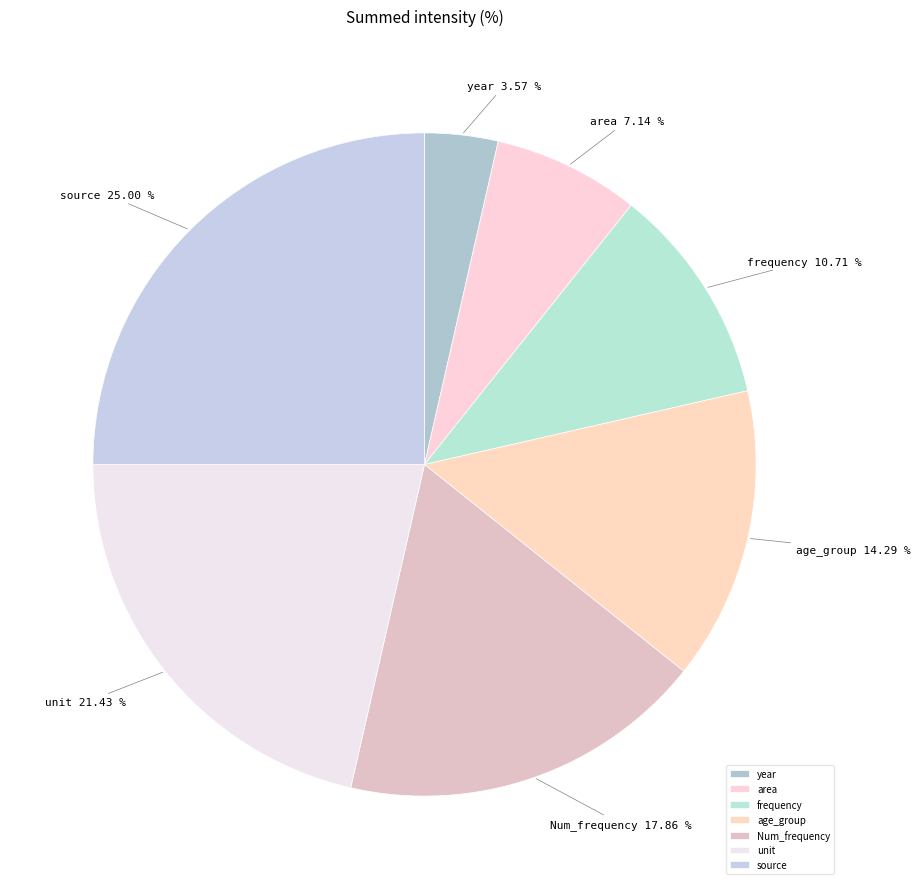

Between frequency and Num_frequency, which is larger?

Num_frequency